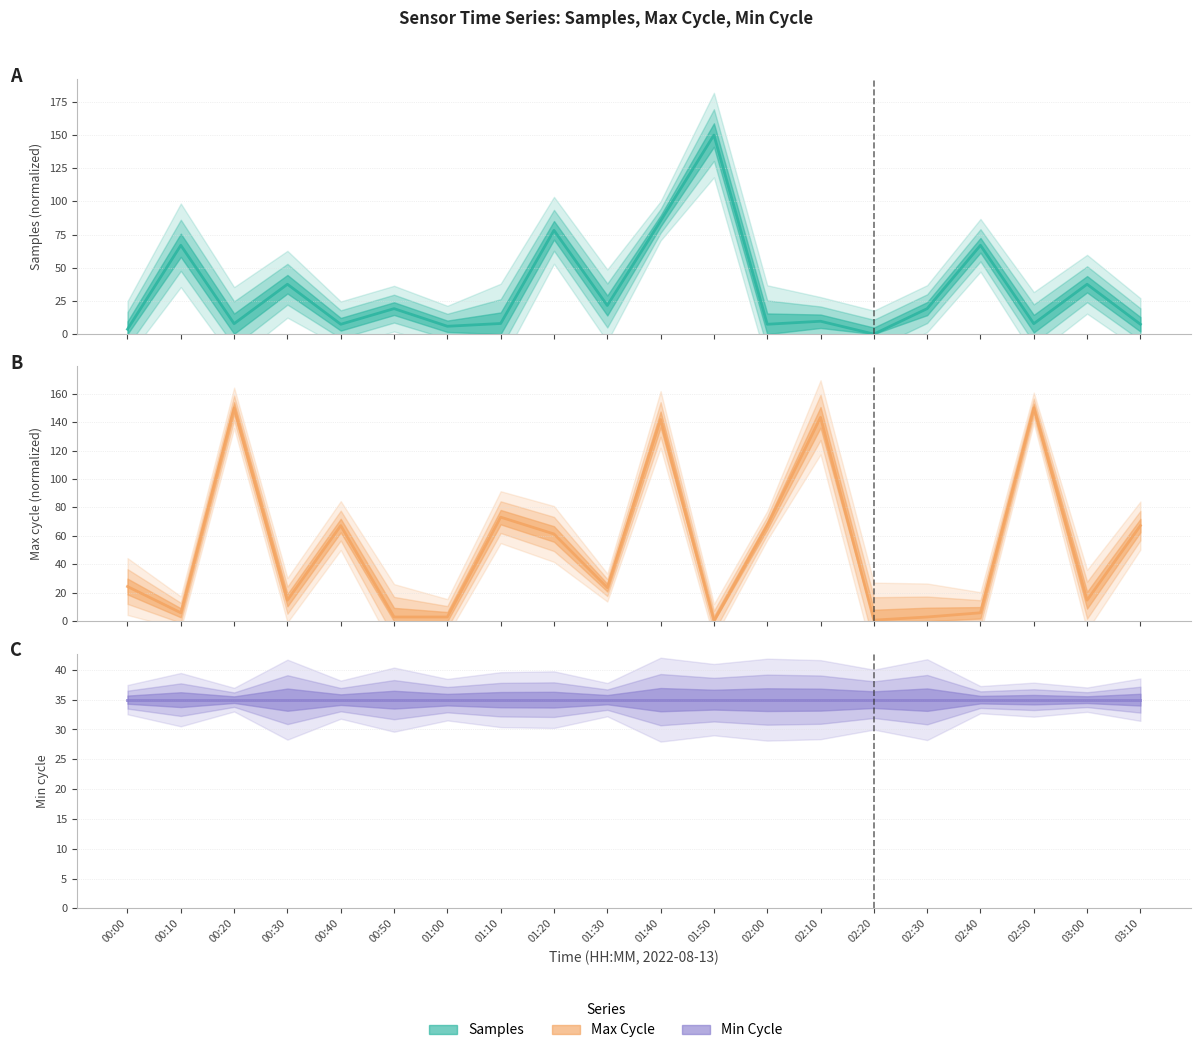

True or false: Max_cycle has a value of 150.0 at 02:50.

True